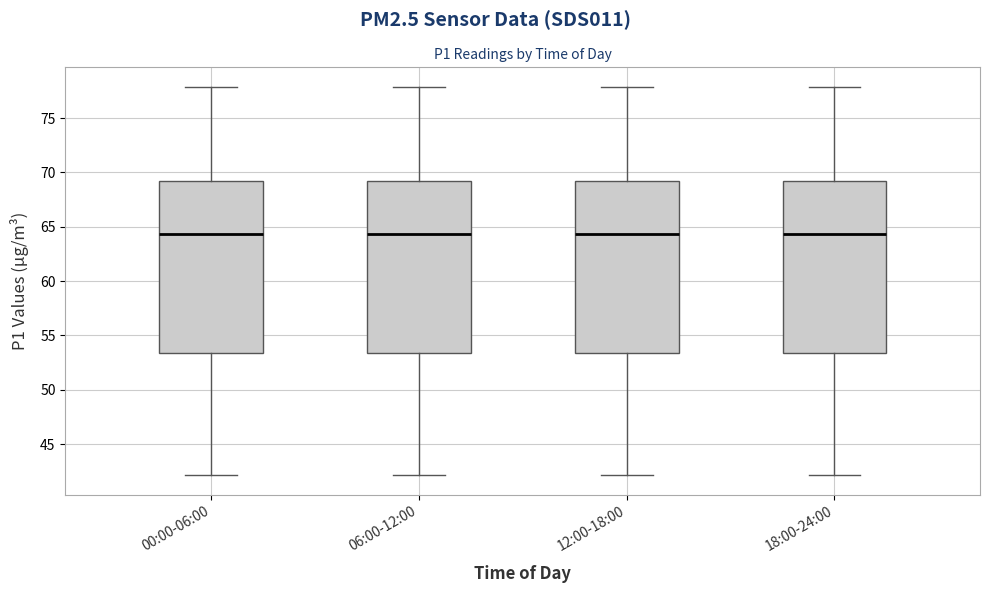

Where is the upper edge of the box for 00:00-06:00 on the y-axis? The values are not printed on the chart, so give them approximately, as read against the axis.

69.0